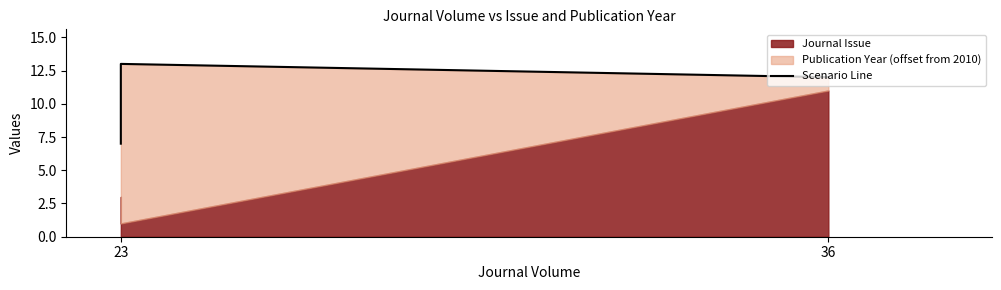

What is the average value?

11